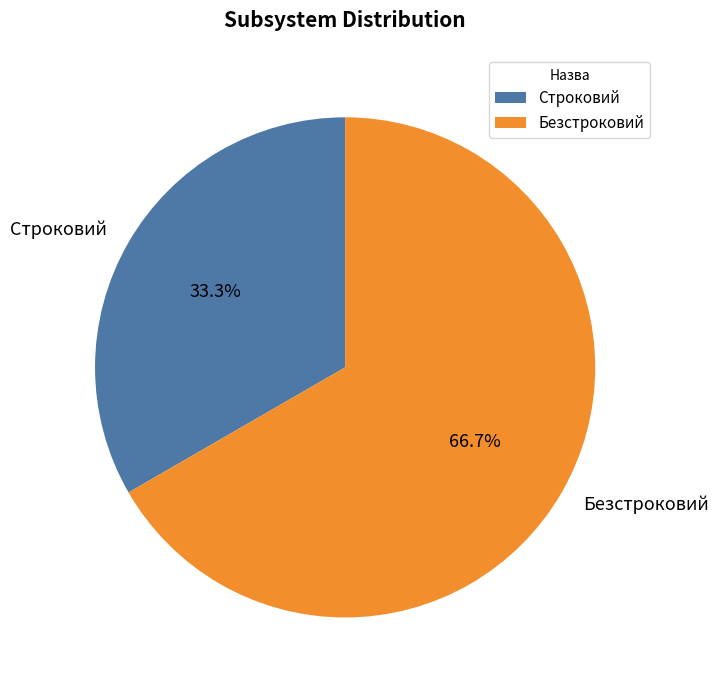

Is there any slice that represents more than half of the pie?

Yes